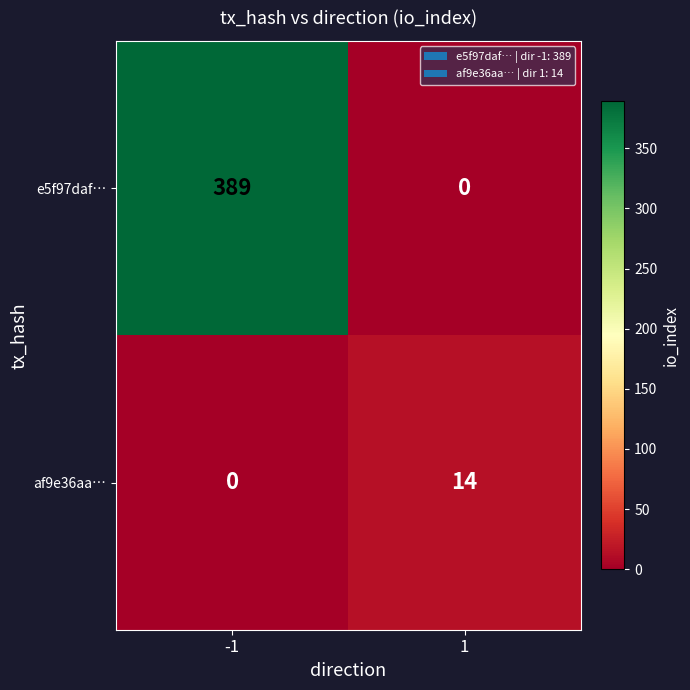

What is the greatest value displayed?

389